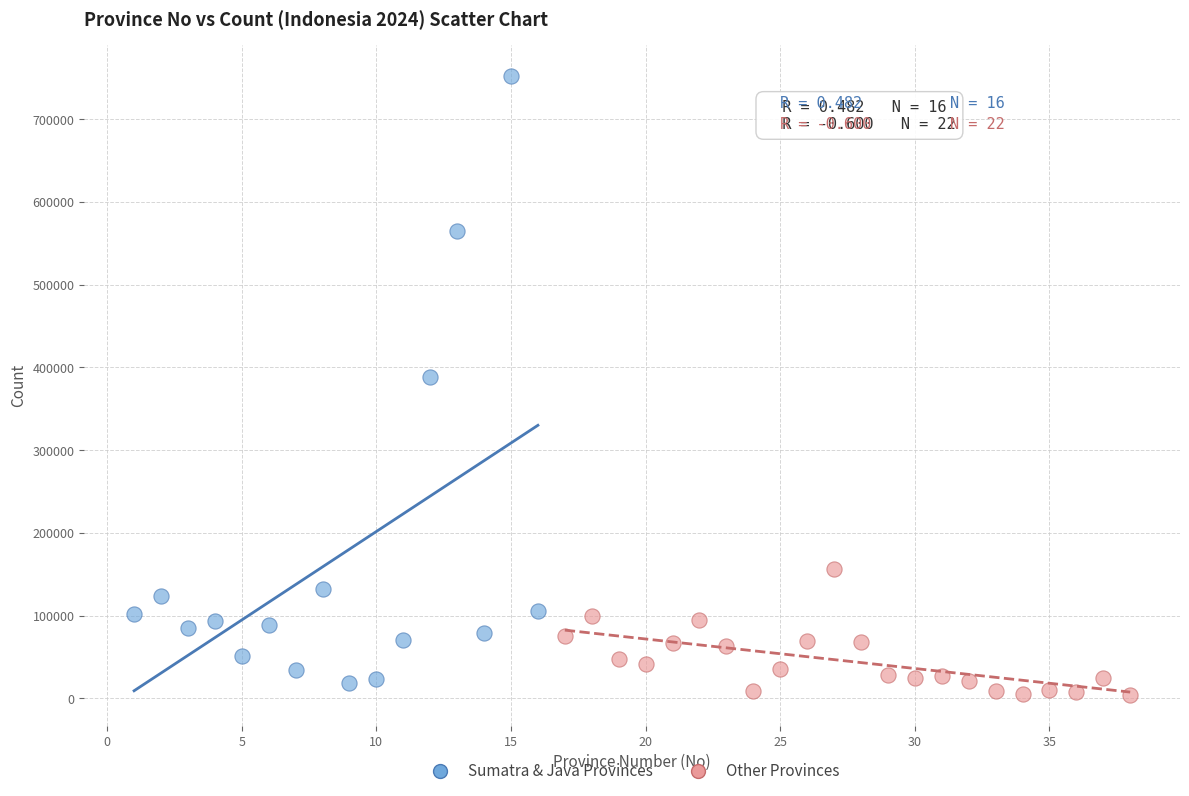

Which series reaches the maximum Y coordinate?

Sumatra & Java Provinces